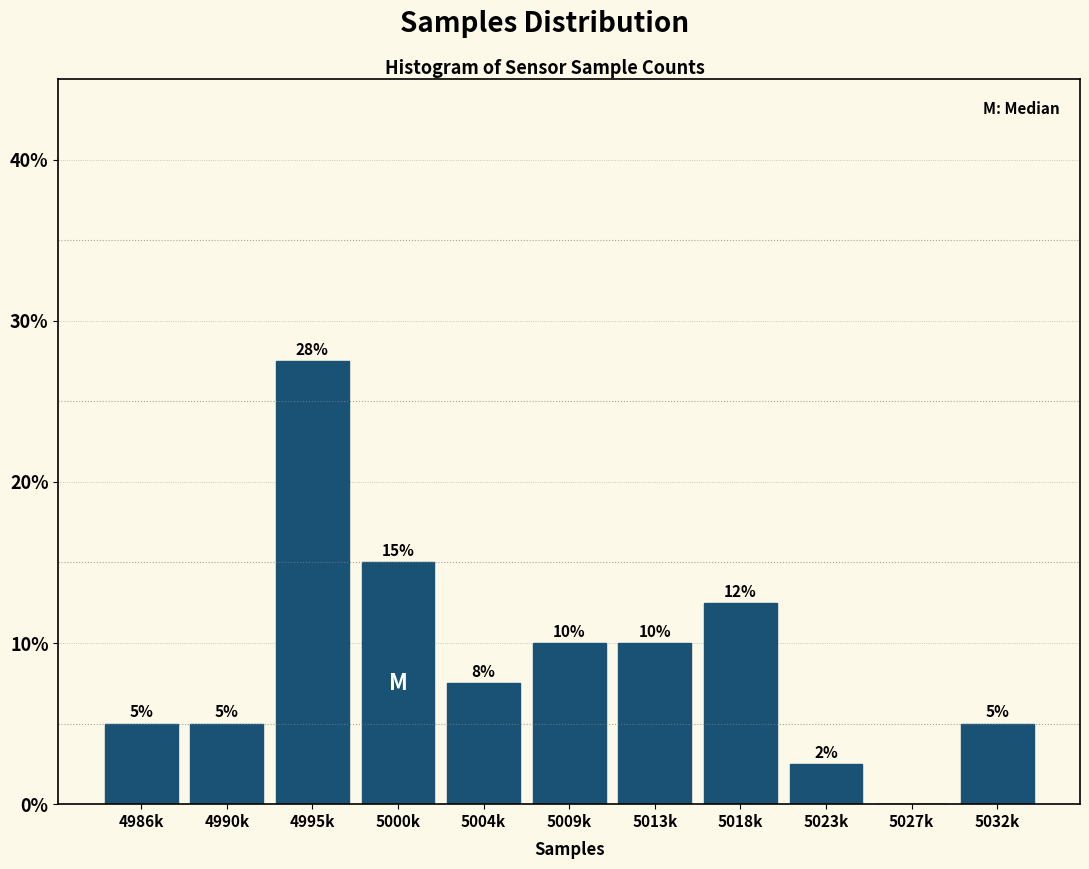

Where does the data first go above 7?

4995k